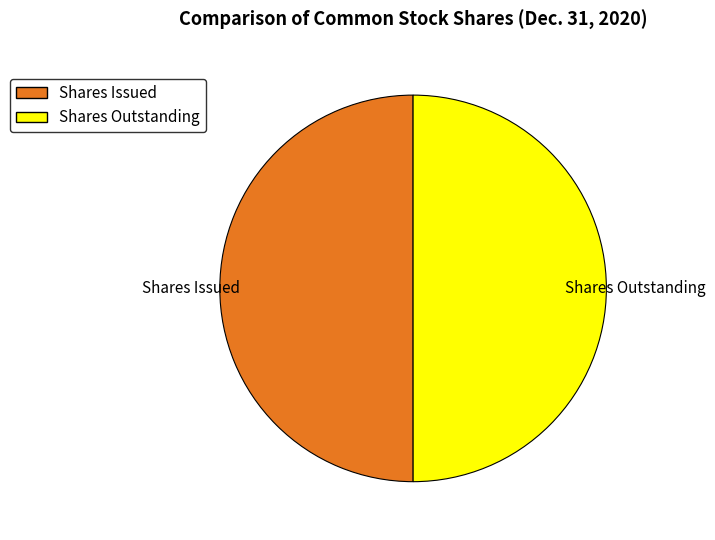

What is the largest slice in the pie chart?

Common stock, Shares issued